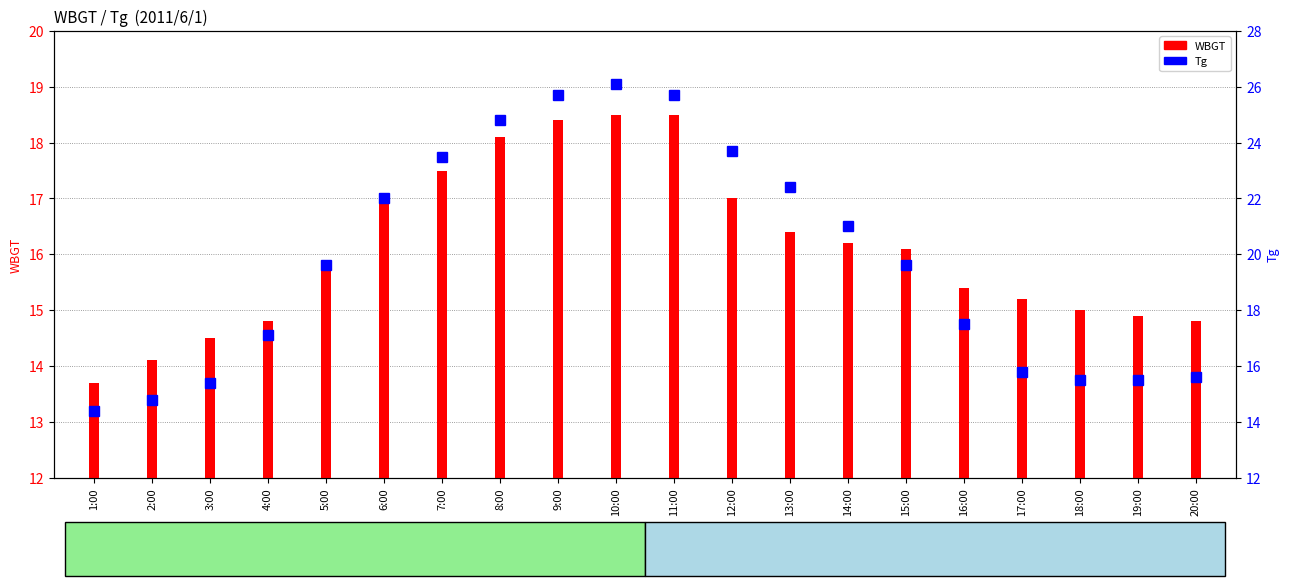

Is it true that WBGT equals 17.1 at 6:00?

True